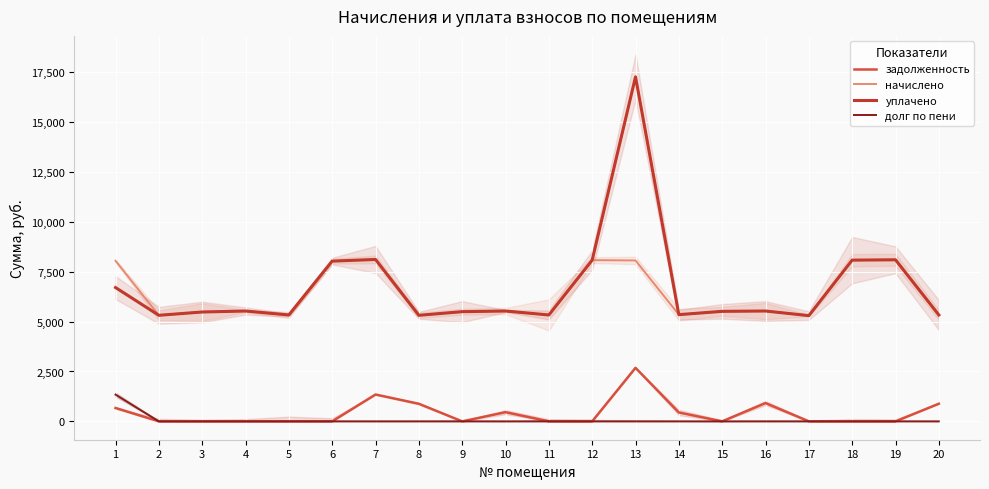

Reading right to left, extract all data points from this chart.

задолженность: 884.7	0.0	0.0	0.0	917.7	0.0	445.7	2683.8	0.0	0.0	460.9	0.0	882.0	1346.3	0.0	0.0	0.0	0.0	0.0	670.7
начислено: 5332.3	8097.8	8081.3	5299.2	5531.0	5514.5	5348.9	8064.7	8081.3	5332.3	5531.0	5497.9	5315.8	8114.4	8031.6	5332.3	5531.0	5481.4	5315.8	8048.2
уплачено: 5332.3	8097.8	8081.3	5299.2	5531.0	5514.5	5348.9	17267.7	8081.3	5332.3	5531.0	5497.9	5315.8	8114.4	8031.6	5332.3	5531.0	5481.4	5315.8	6706.8
долг по пени: 0.0	0.0	0.0	0.0	0.0	0.0	0.0	0.0	0.0	0.0	0.0	0.0	0.0	0.0	0.0	0.0	0.0	0.0	0.0	1341.4